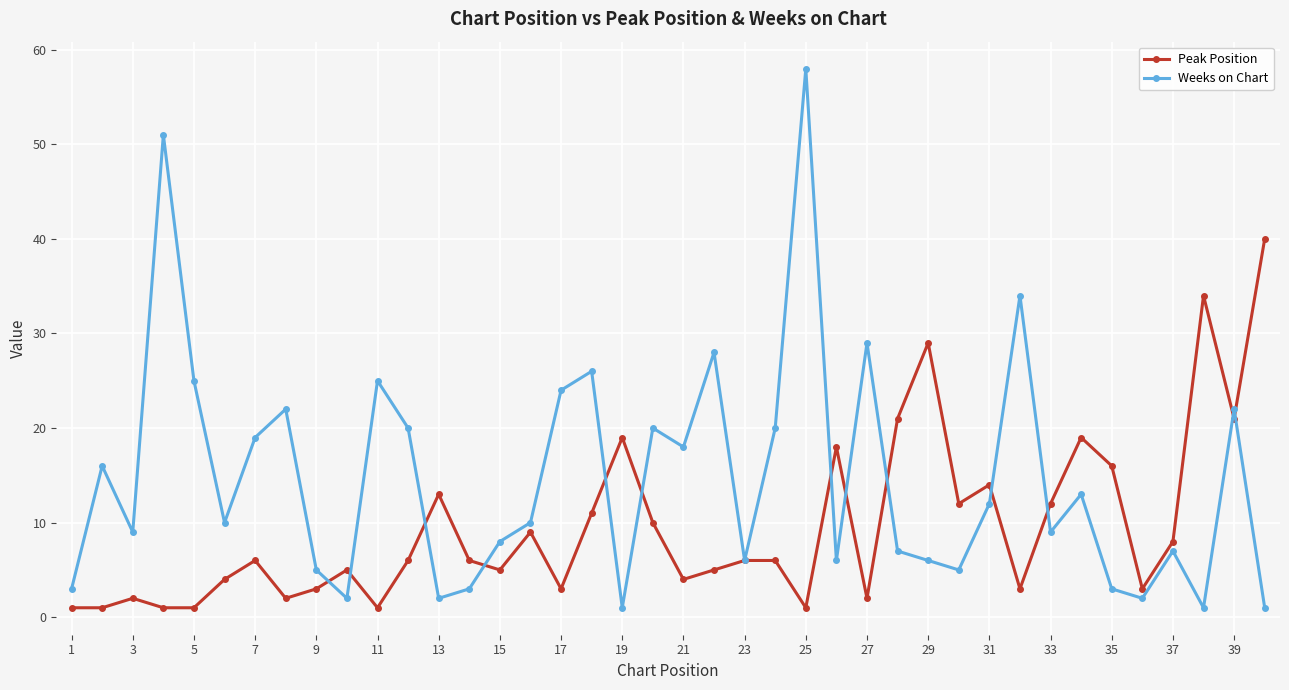

Does the chart display data point markers on the line(s)?

Yes